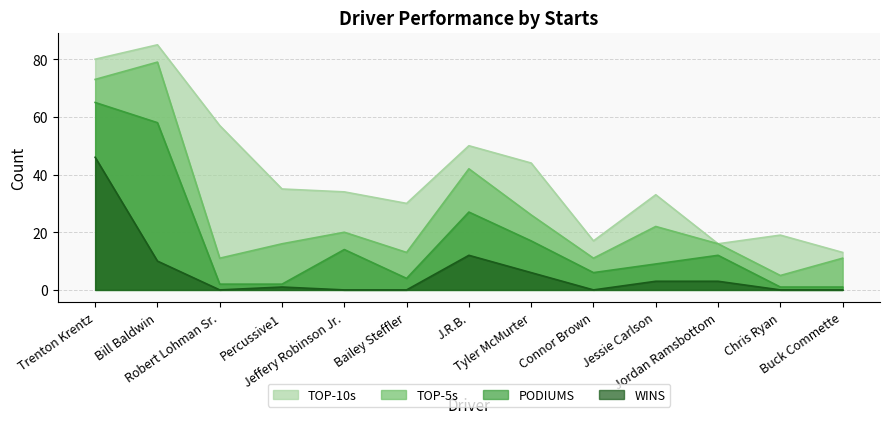

What is the difference between the second highest and second lowest values in the WINS series?

12